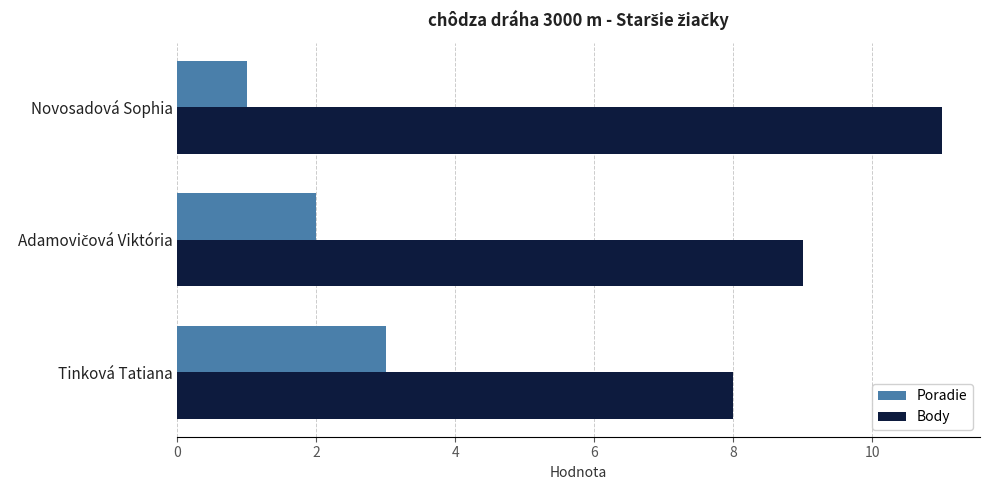

At which category does the chart reach its minimum across all series?

Novosadová Sophia